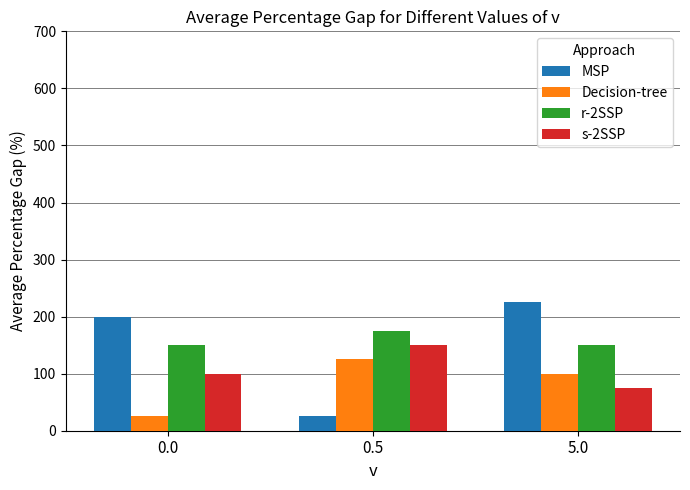

Reading left to right, transcribe all the data shown in this chart.

MSP: 0.0=200	0.5=25	5.0=225
Decision-tree: 0.0=25	0.5=125	5.0=100
r-2SSP: 0.0=150	0.5=175	5.0=150
s-2SSP: 0.0=100	0.5=150	5.0=75